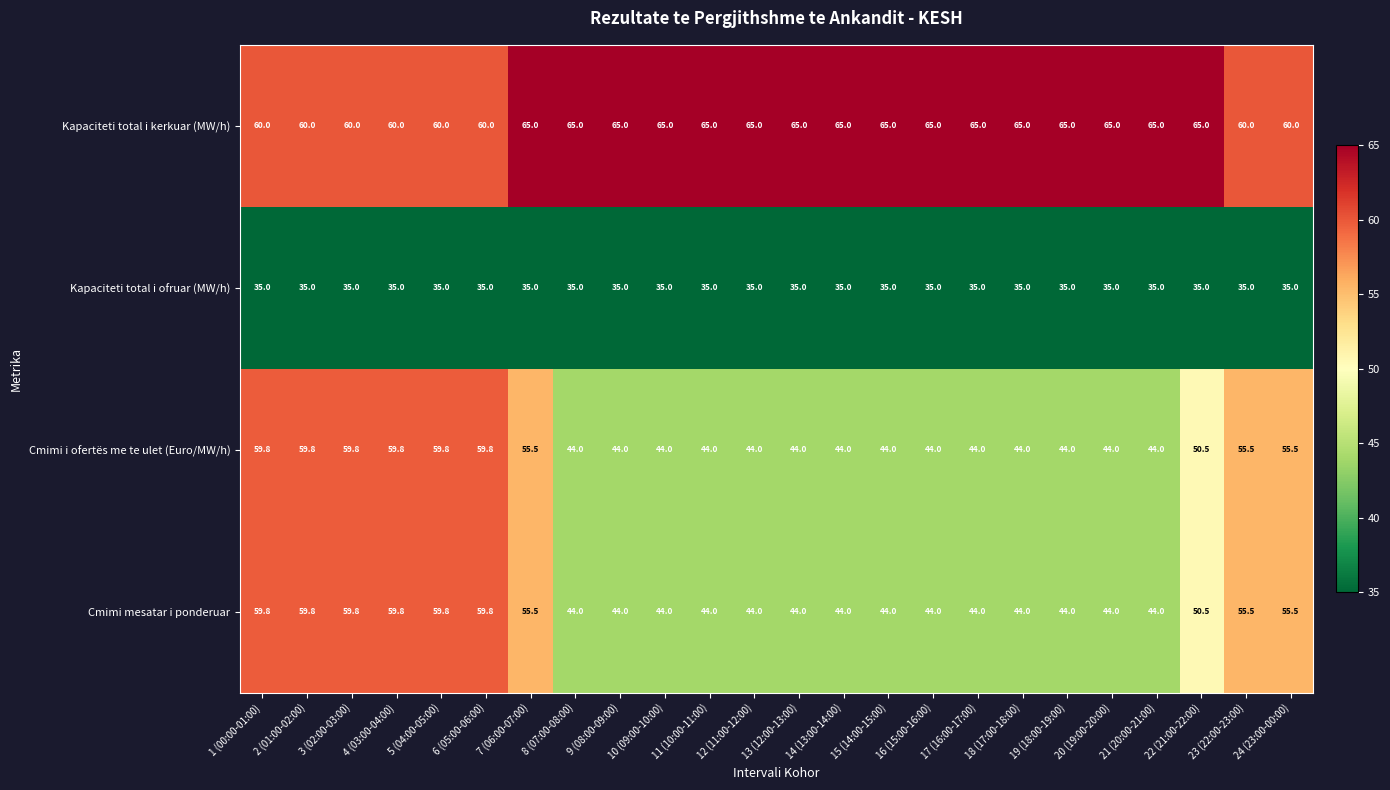

What is the difference between the maximum and minimum values in the Cmimi mesatar i ponderuar series?

15.8